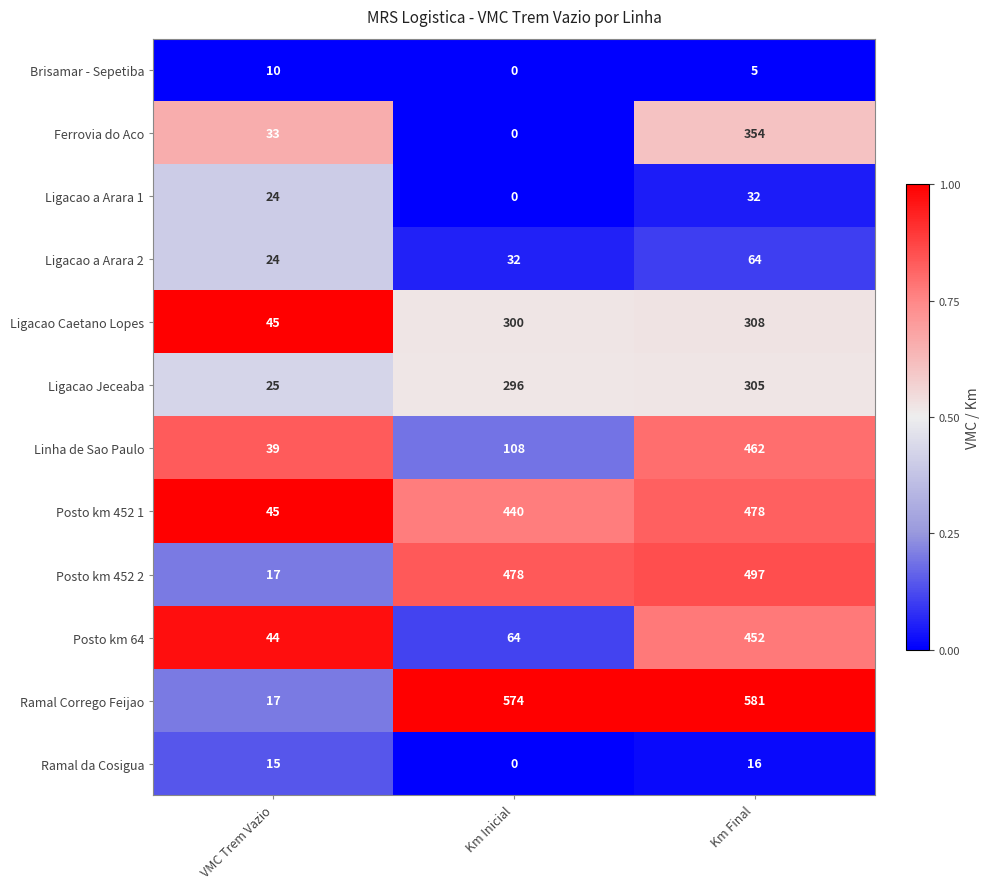

List the series in order of their peak value, lowest first.

Brisamar - Sepetiba, Ramal da Cosigua, Ligacao a Arara 1, Ligacao a Arara 2, Ligacao Jeceaba, Ligacao Caetano Lopes, Ferrovia do Aco, Posto km 64, Linha de Sao Paulo, Posto km 452 1, Posto km 452 2, Ramal Corrego Feijao